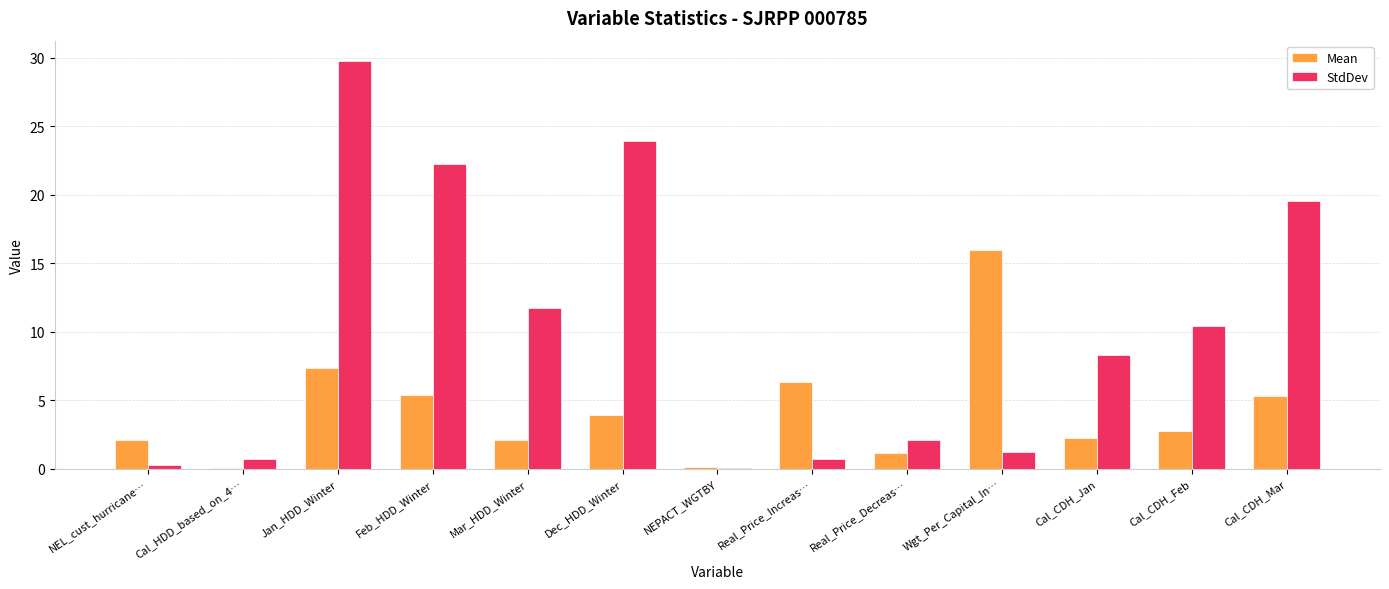

The Mean series shows 2.1 at NEL_cust_hurricane…. True or false?

True